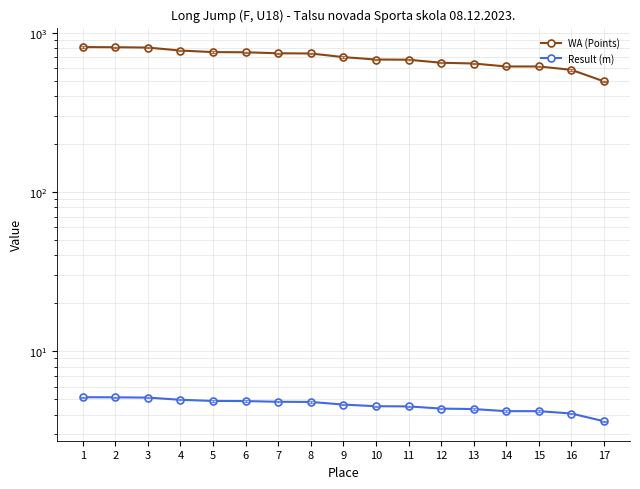

Which series has the widest spread of values?

WA (Points)